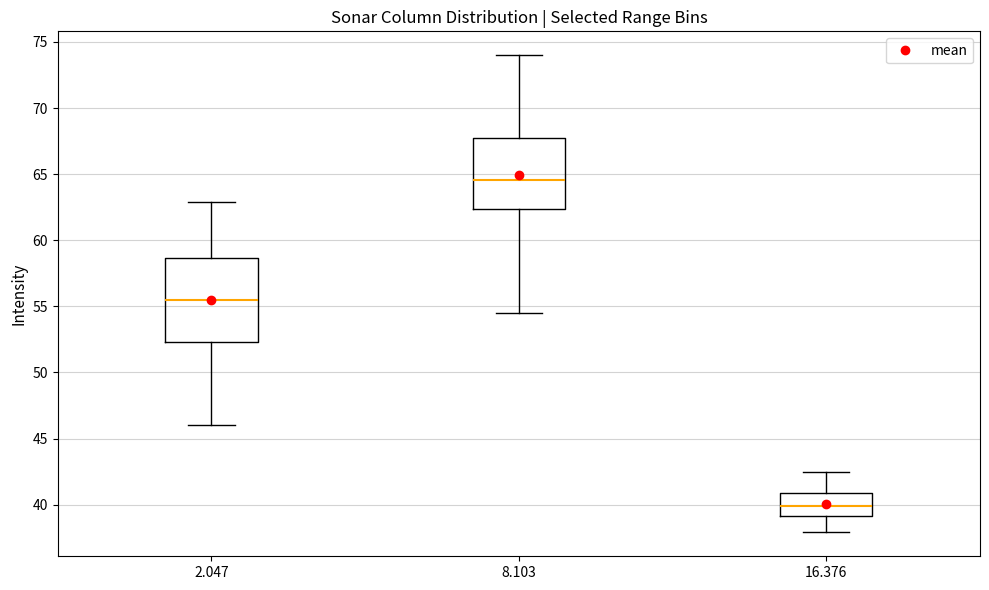

Comparing the boxes themselves (not the whiskers), which one is the tallest?

2.047